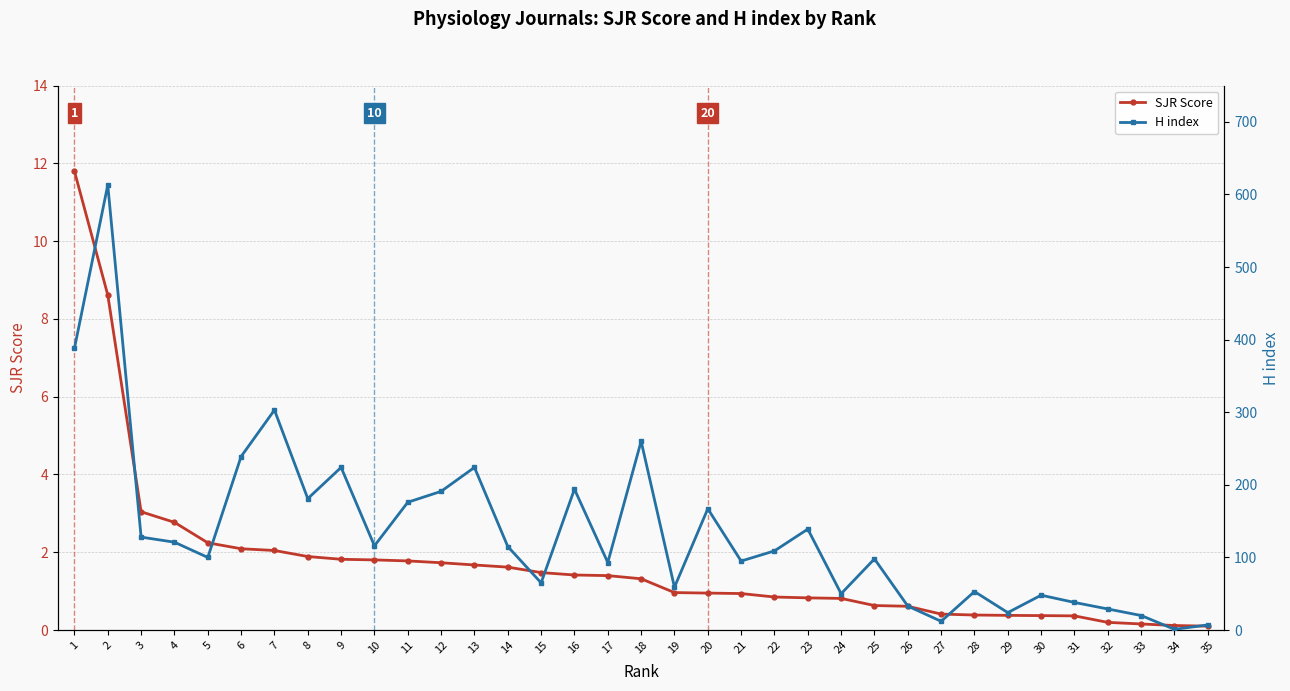

True or false: SJR Score has a value of 0.6 at 25.

True